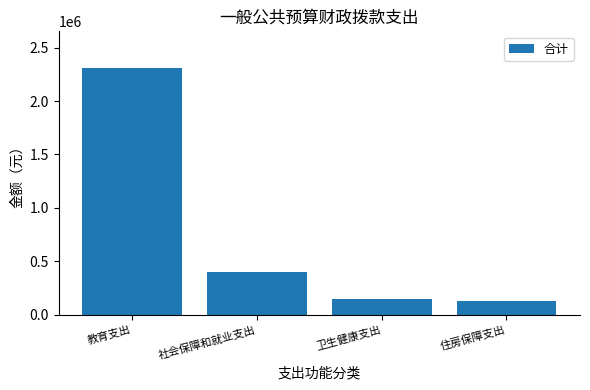

How many distinct data groups are displayed?

1